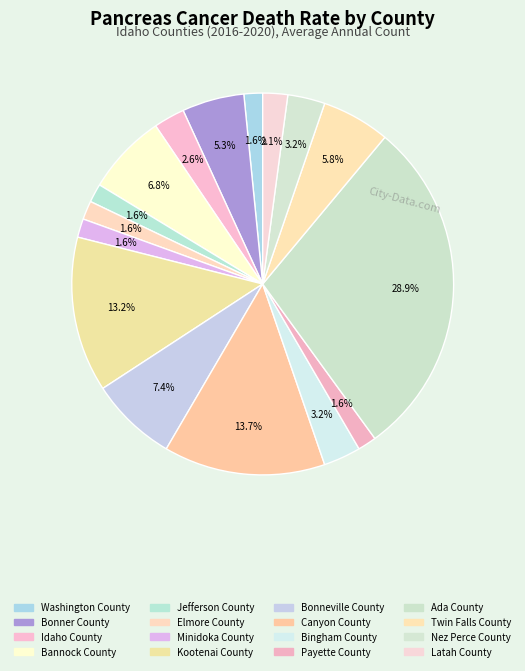

The Bonner County slice represents 5% of the pie. True or false?

True